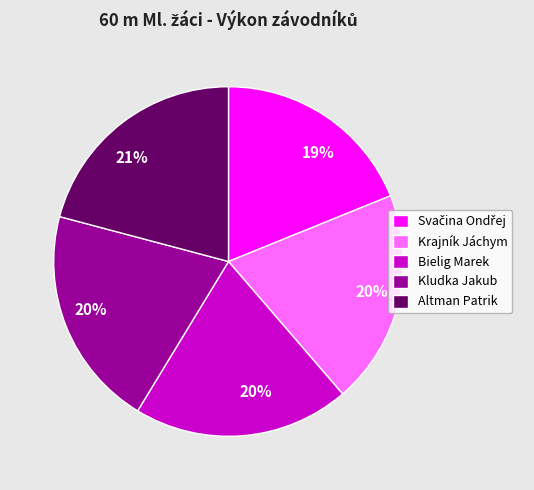

Combined, do Kludka Jakub and Bielig Marek account for over 50%?

No